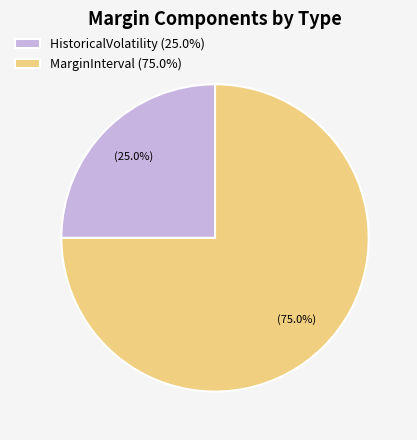

Which slice is the largest?

MarginInterval (75.0%)